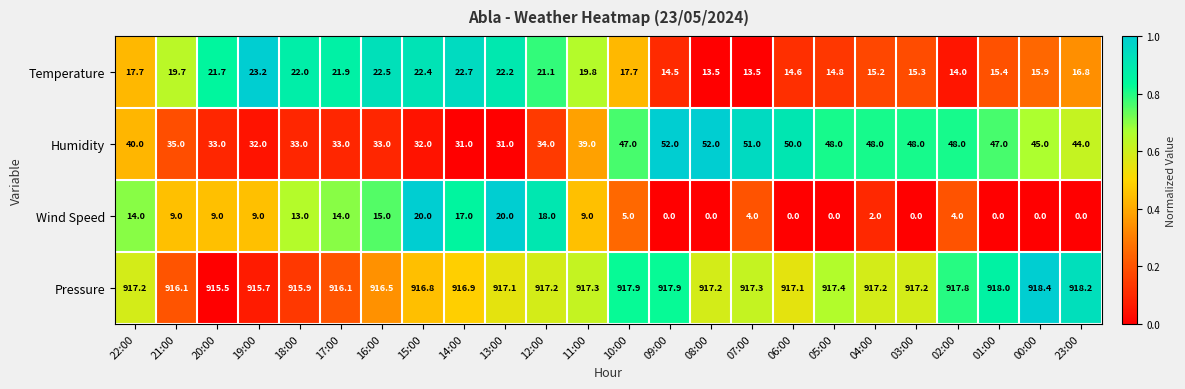

Which series has the largest range (max minus min)?

Humidity